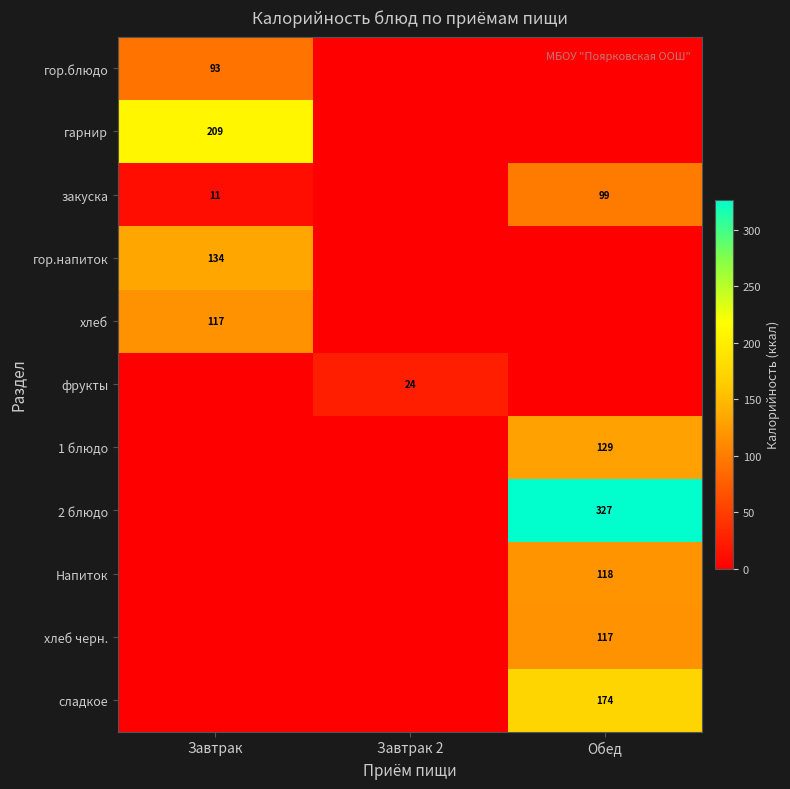

The фрукты series shows 42 at Завтрак 2. True or false?

False